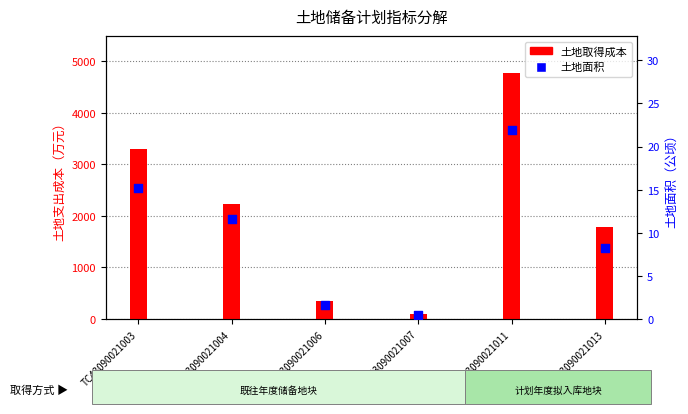

What is the ratio of the value at TC43090021006 to the value at TC43090021003?

0.1